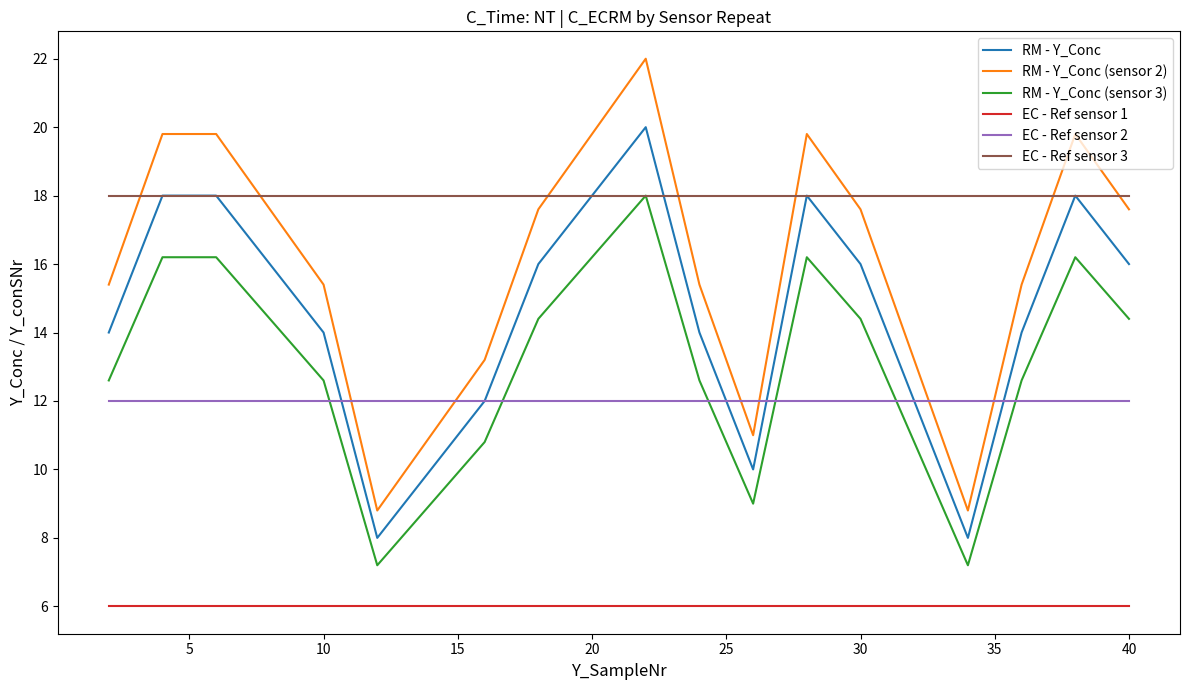

What is the sum of all RM - Y_Conc values?

290.0